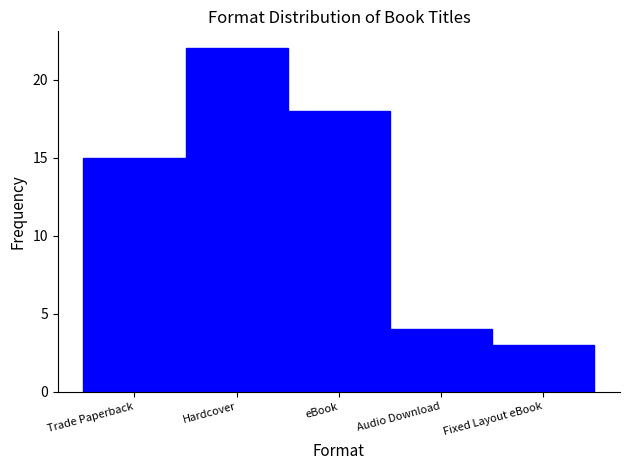

Reading right to left, extract all data points from this chart.

Fixed Layout eBook=3	Audio Download=4	eBook=18	Hardcover=22	Trade Paperback=15